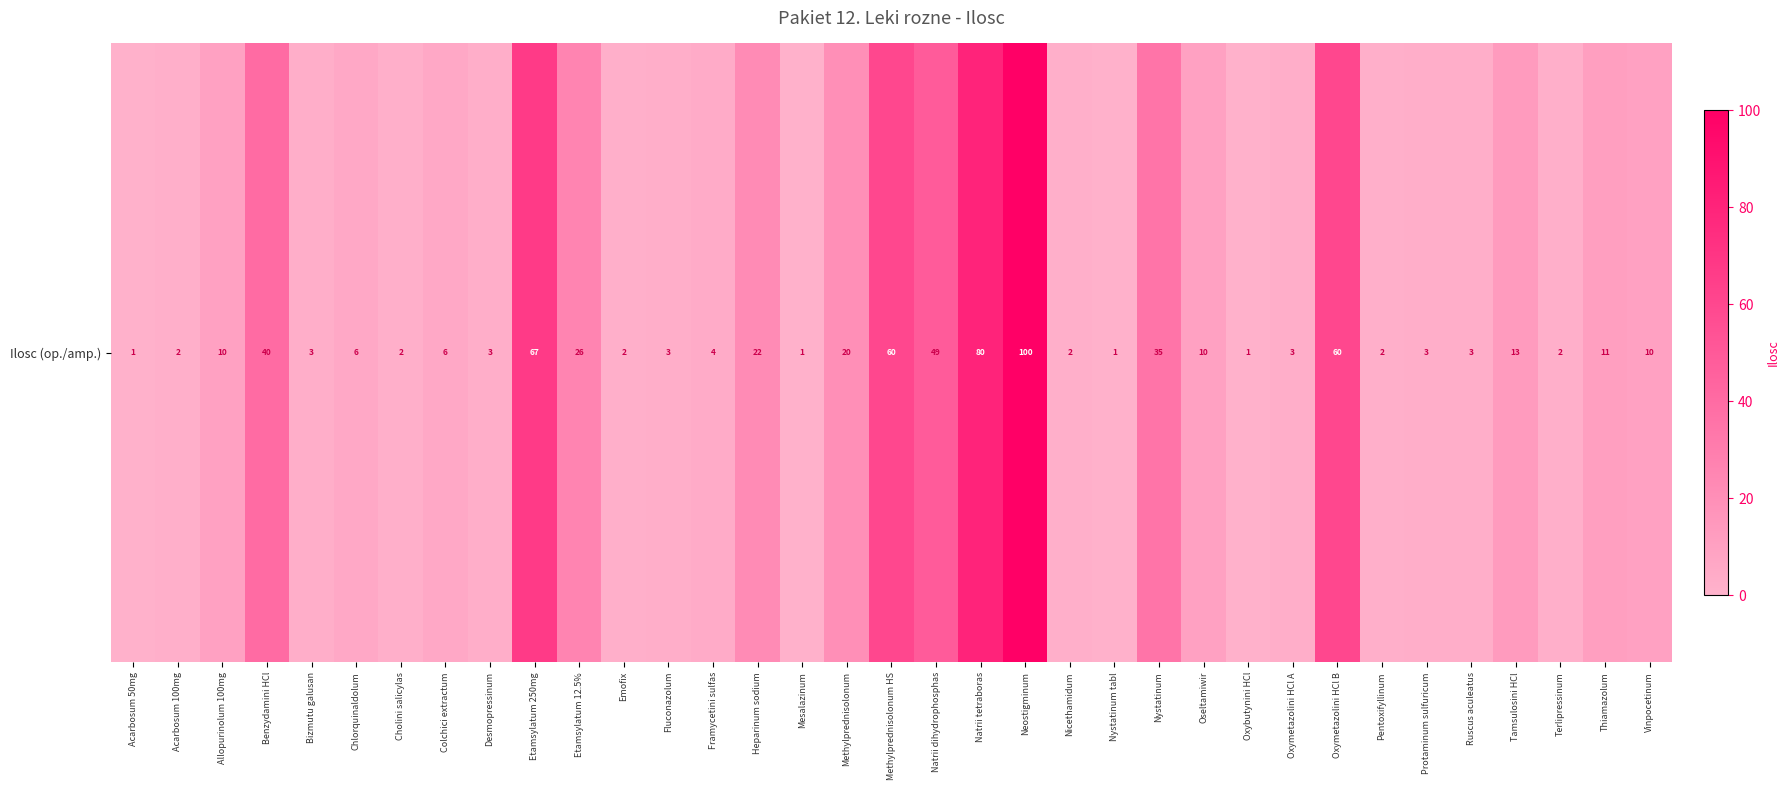

What is the ratio of the value at Protaminum sulfuricum to the value at Acarbosum 50mg?

3.0